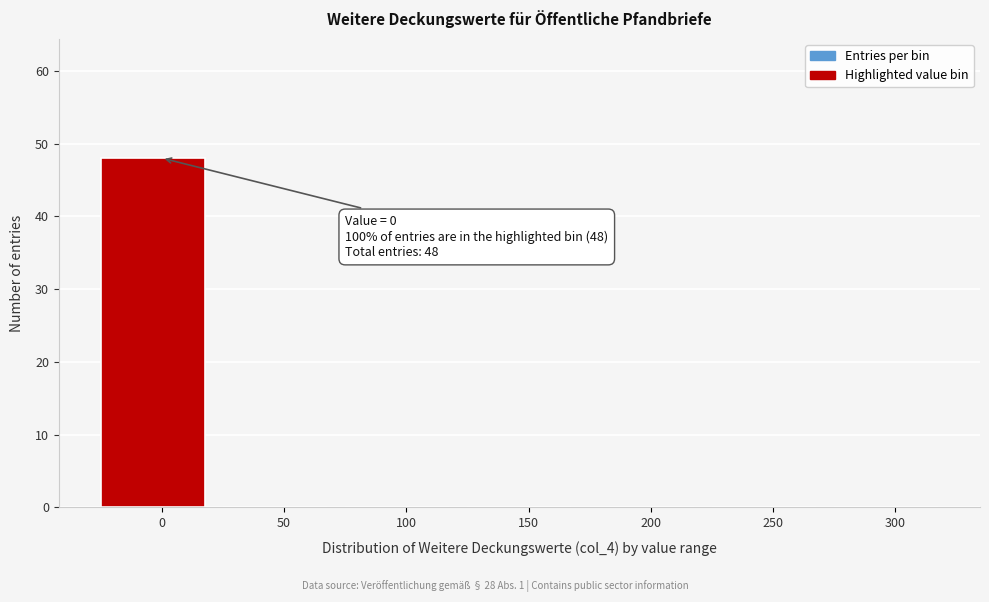

Reading right to left, what are all the values shown in this chart?

300=0	250=0	200=0	150=0	100=0	50=0	0=48